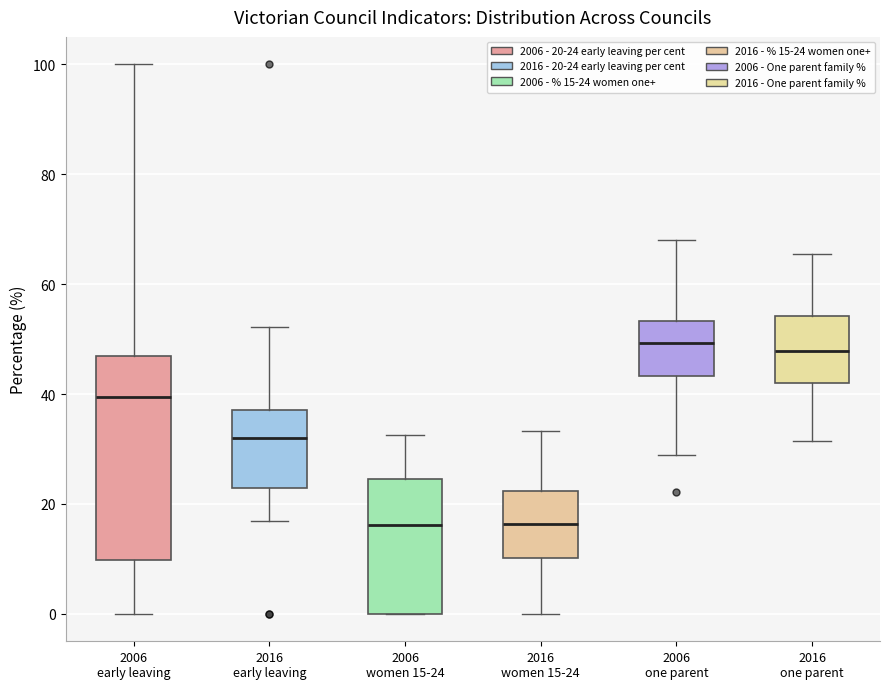

Reading left to right, read every box against the y-axis: the position of its median line, the range the box covers, and the ends of its whiskers. The values are not printed on the chart, so give them approximately, as read against the axis.

2006 early leaving: median 40, box 10 to 46, whiskers 0 to 100
2016 early leaving: median 32, box 22 to 38, whiskers 16 to 52
2006 women 15-24: median 16, box 0 to 24, whiskers 0 to 32
2016 women 15-24: median 16, box 10 to 22, whiskers 0 to 34
2006 one parent: median 50, box 44 to 54, whiskers 28 to 68
2016 one parent: median 48, box 42 to 54, whiskers 32 to 66